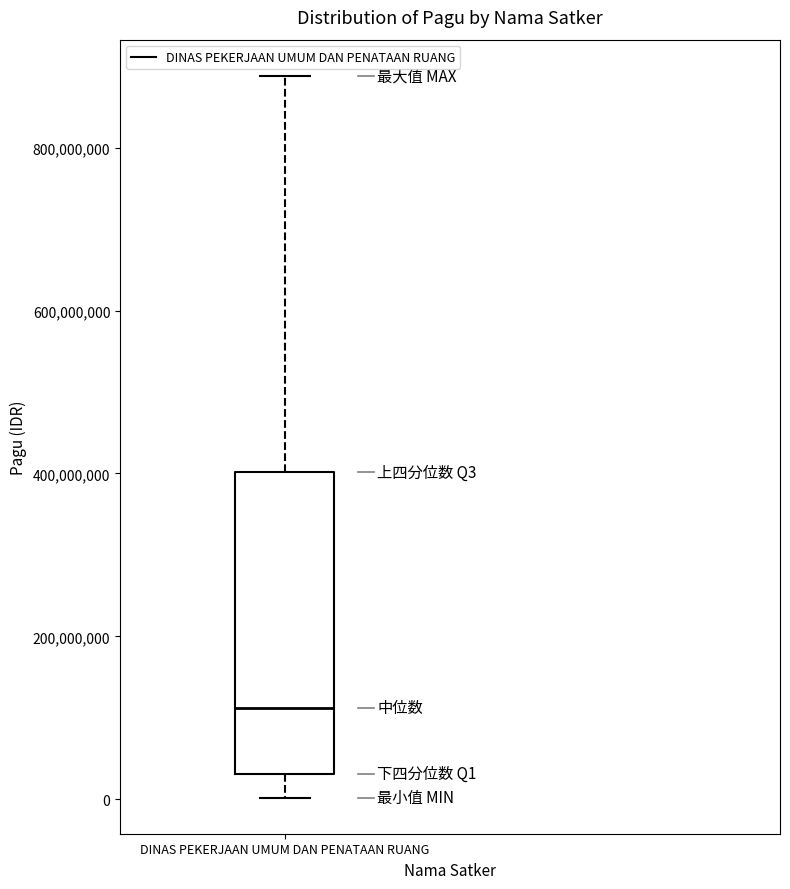

Read this box plot against the y-axis: the position of the median line, the range covered by the box, and the ends of both whiskers. The values are not printed on the chart, so give them approximately, as read against the axis.

median 120000000, box 40000000 to 400000000, whiskers 0 to 880000000